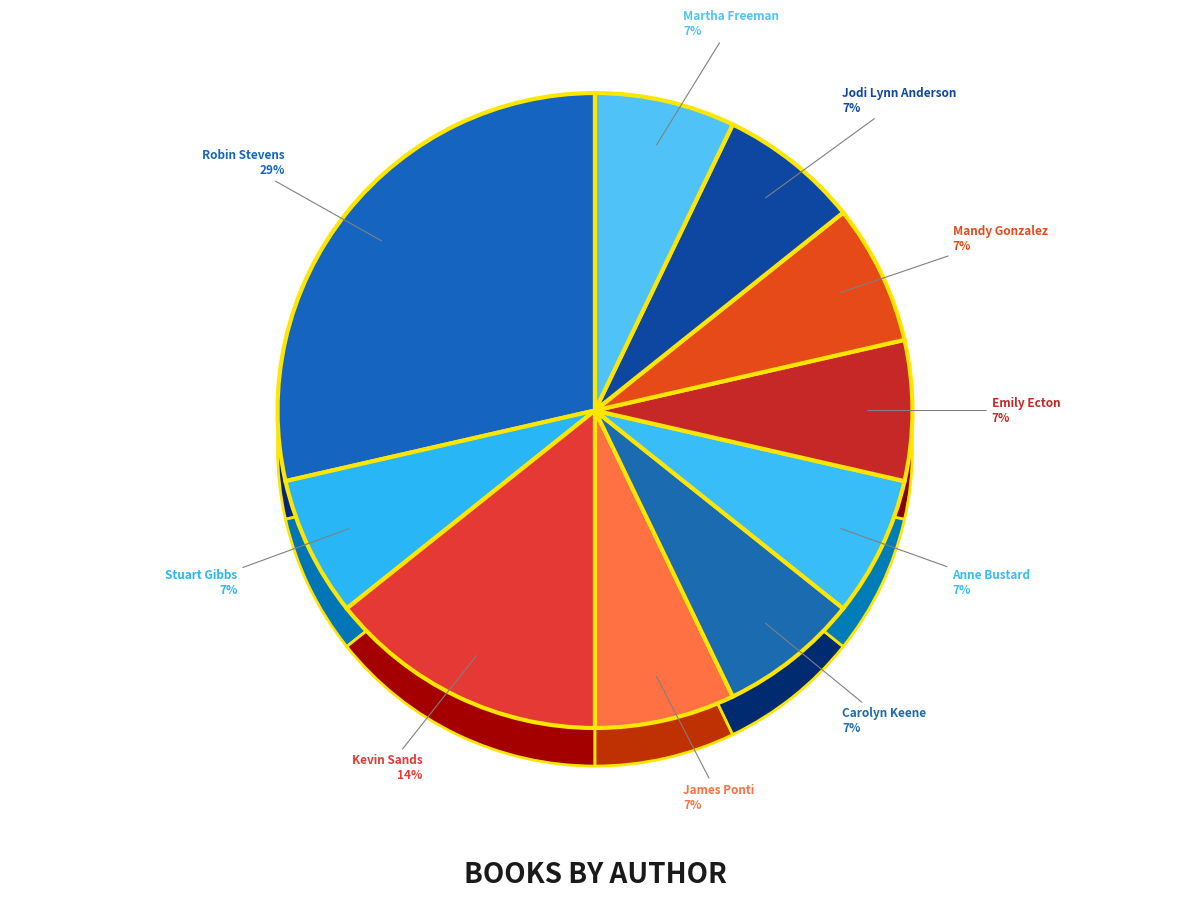

How many slices are in this pie chart?

10